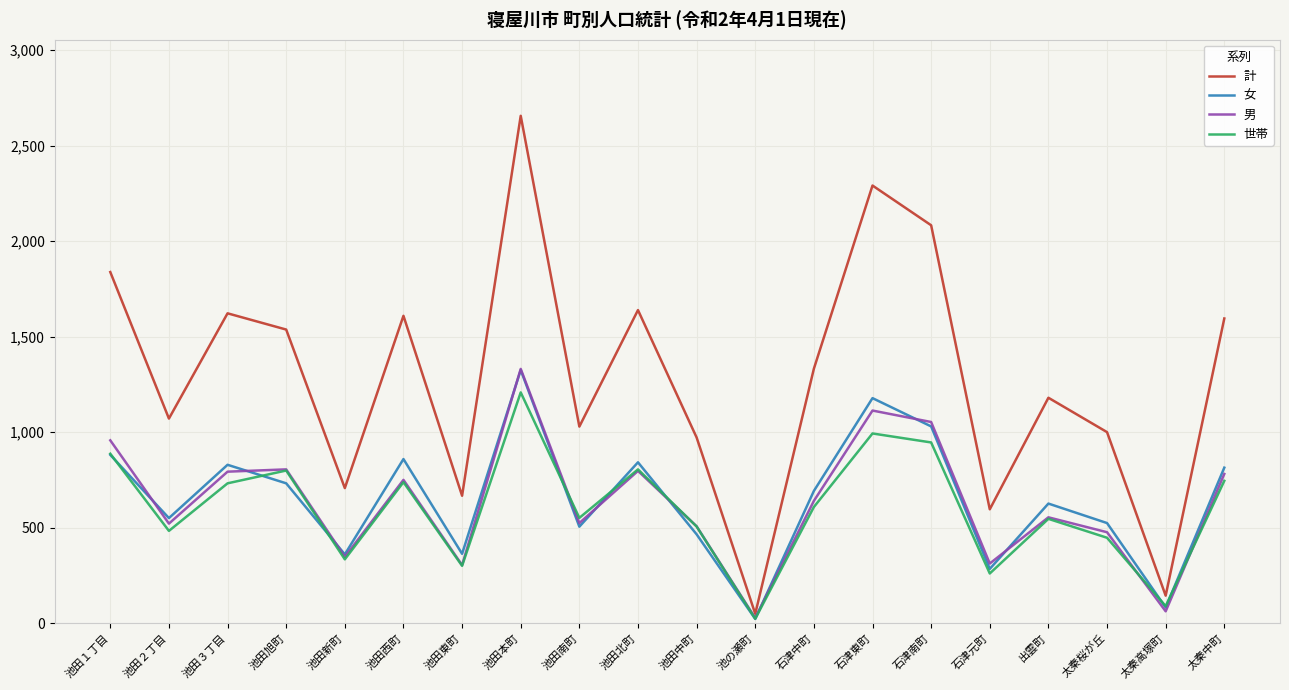

How many lines are shown in the chart?

4